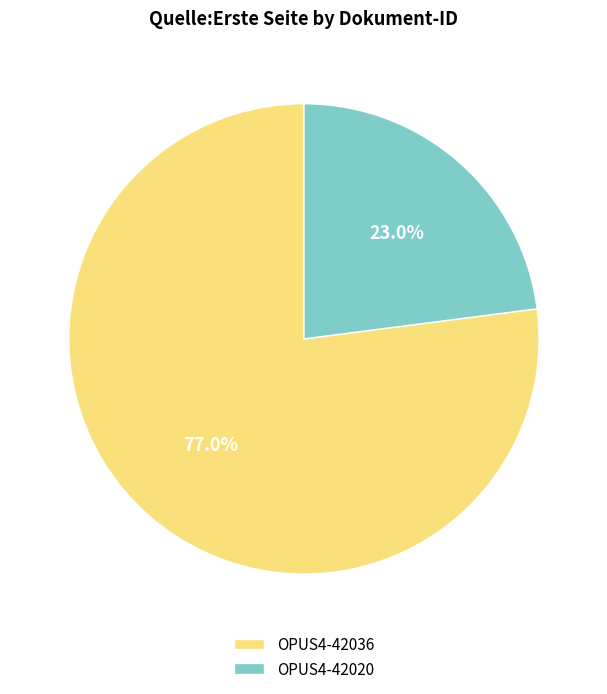

How many slices are in this pie chart?

2